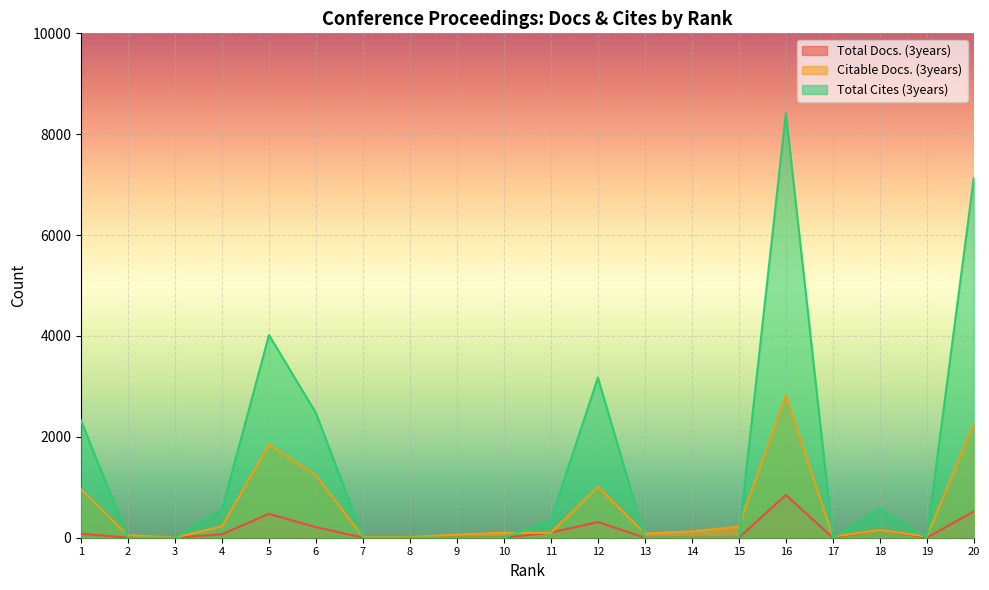

The value of Total Cites (3years) at 7 is -4594. True or false?

False